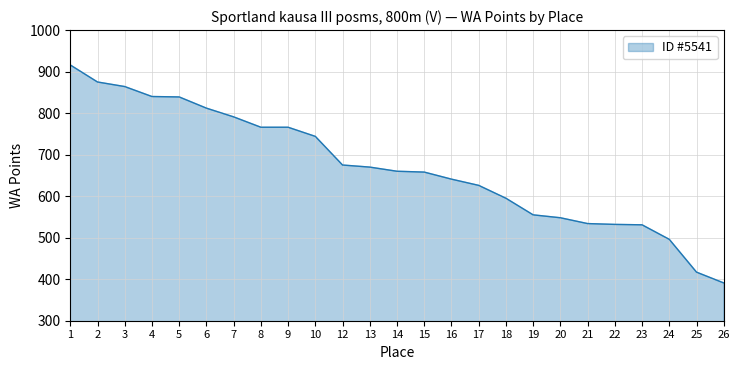

What is the difference between the maximum and minimum values?

525